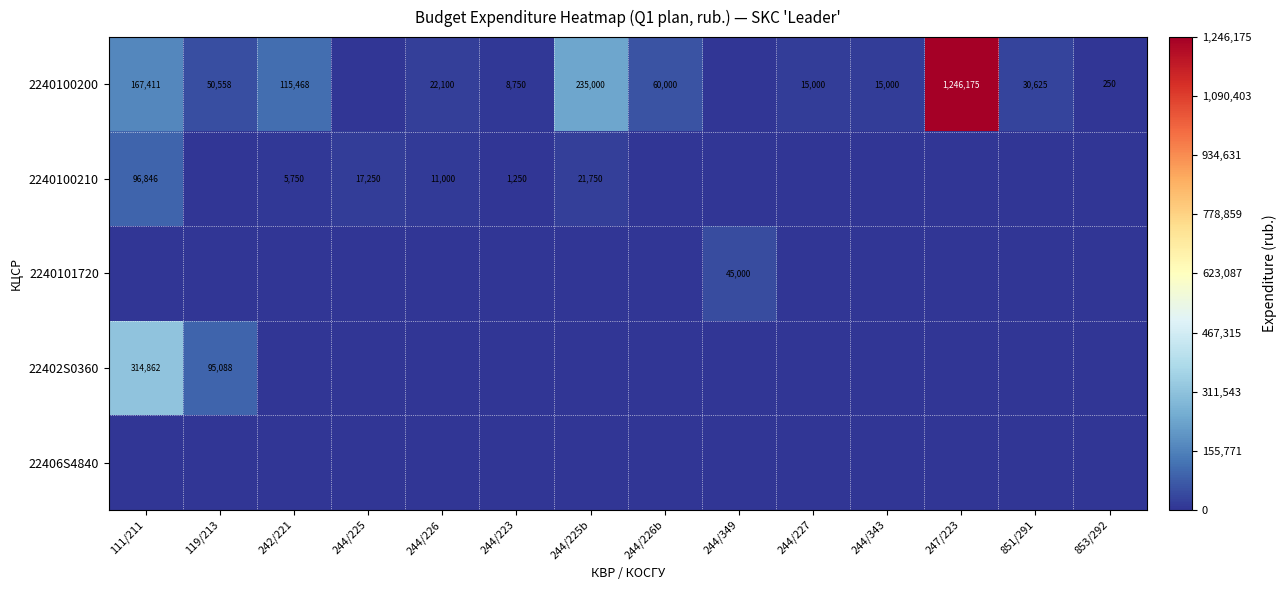

What is the sum of the 2240100210 values at 244/226 and 242/221?

16750